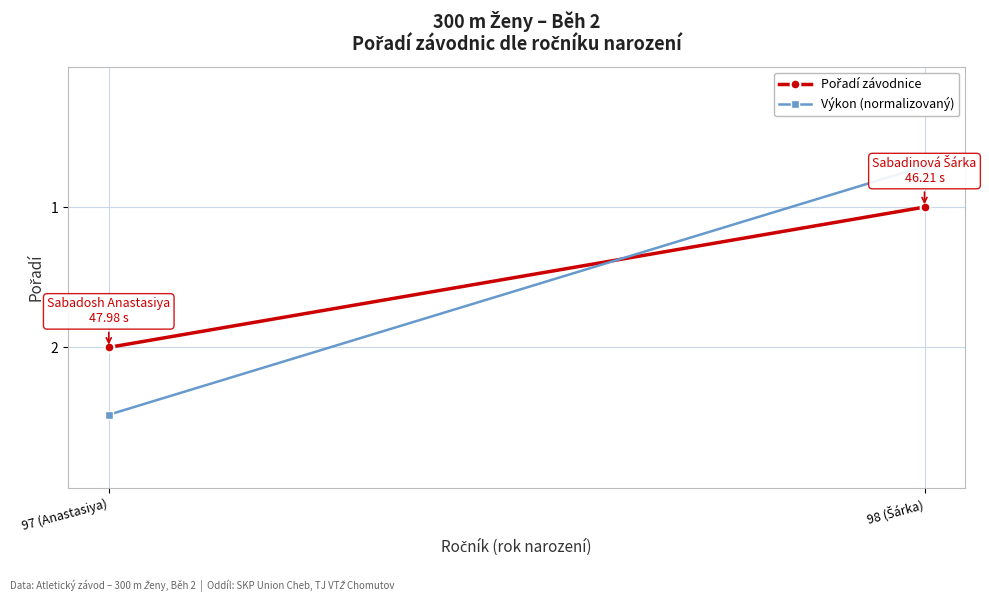

Rank the series at 97 (Anastasiya) from lowest to highest value.

Pořadí závodnice, Výkon (normalizovaný)